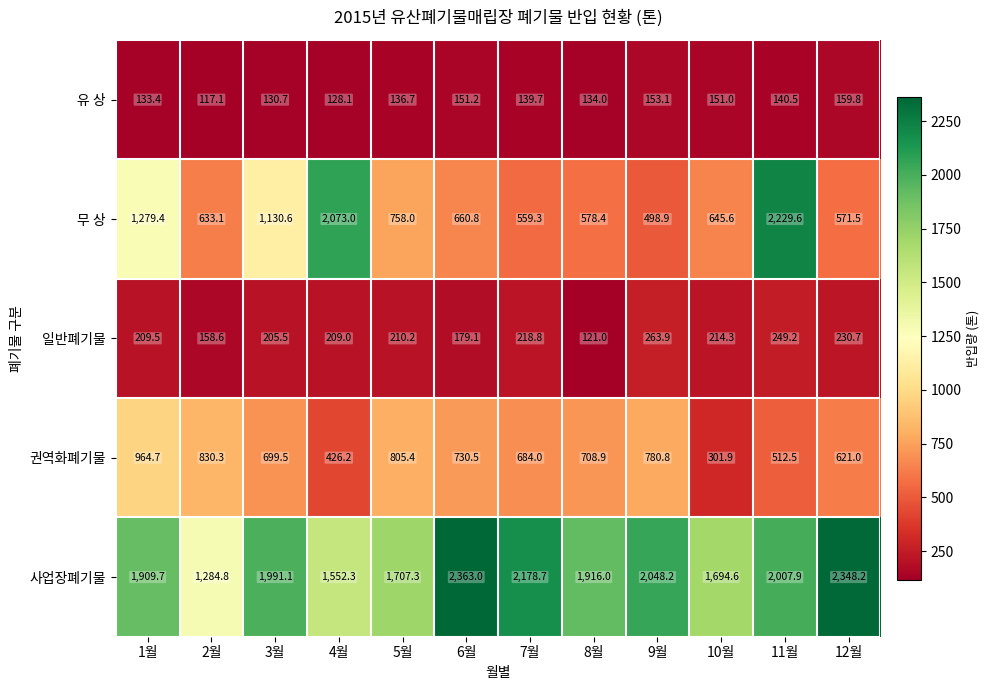

What is the difference between the second highest and minimum values in the 무 상 series?

1574.1